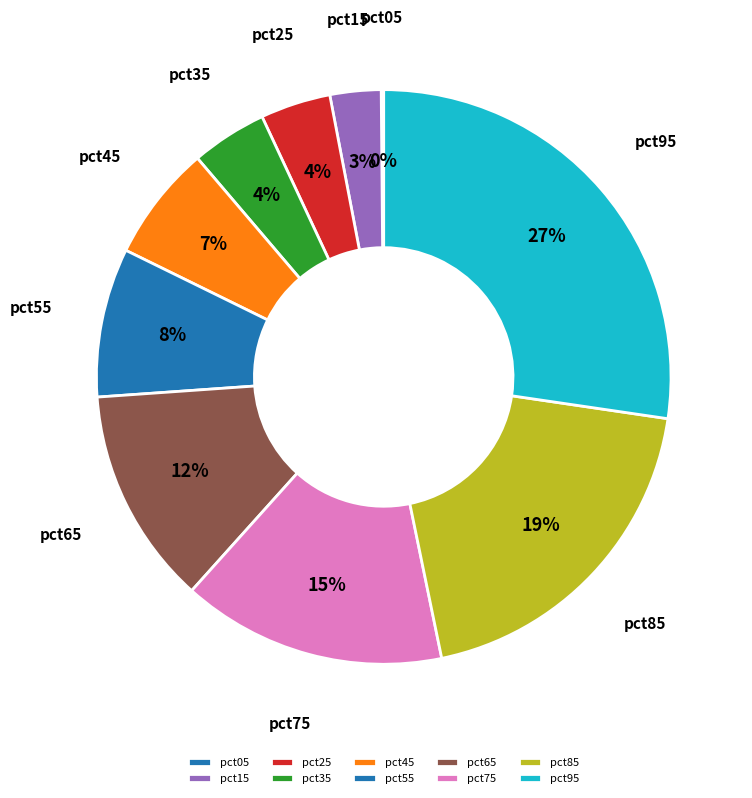

Is it true that pct65 is 12% of the pie?

True